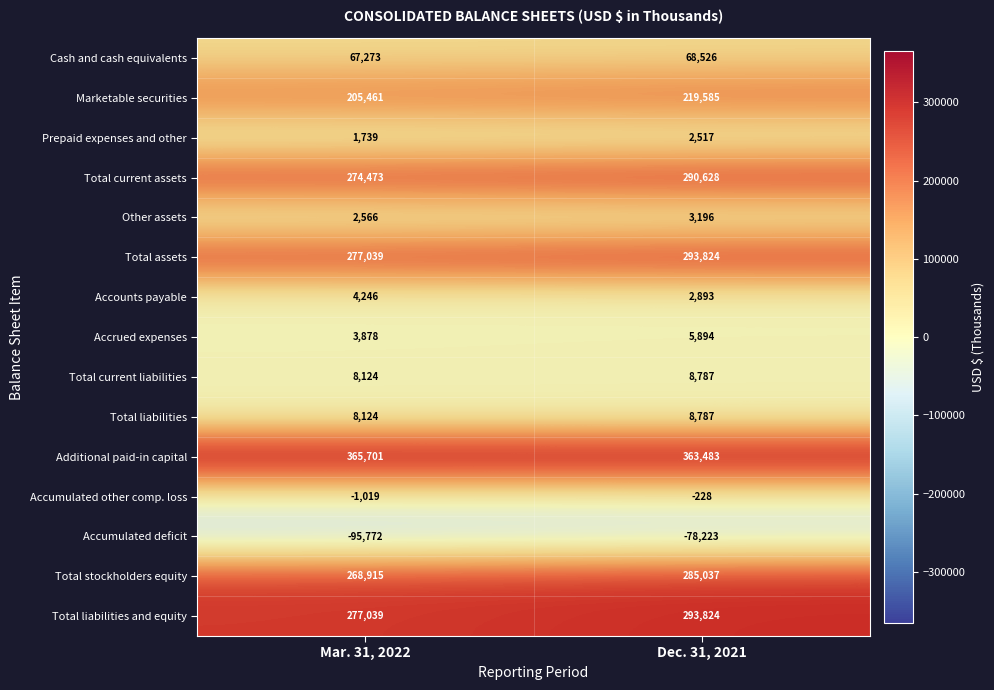

What is the average value of the Total assets series?

285432